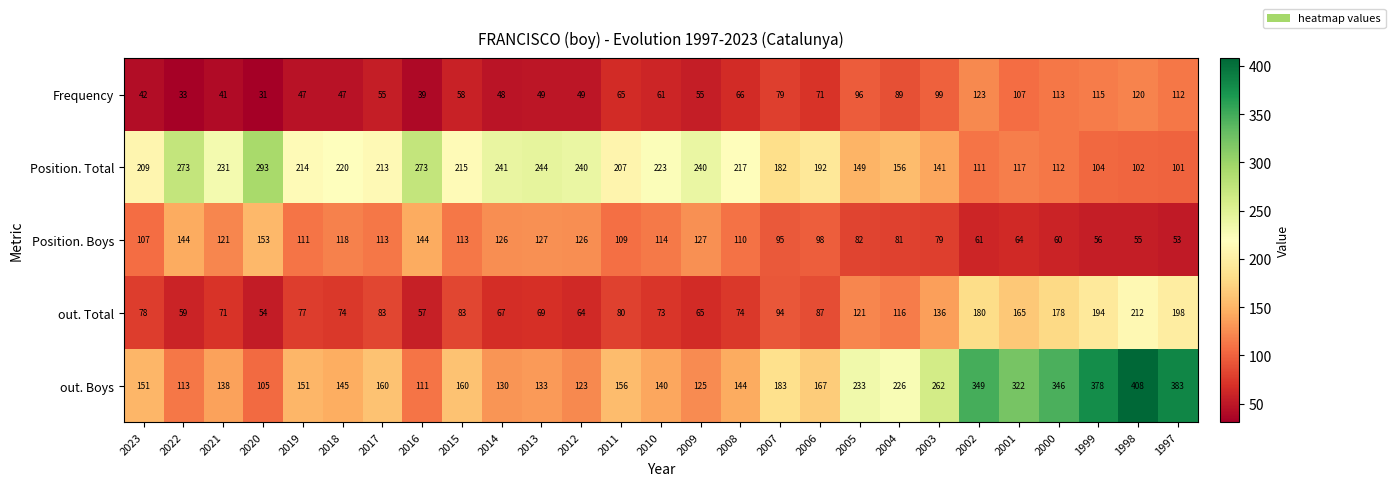

Rank the series by their maximum value, from highest to lowest.

out. Boys, Position. Total, out. Total, Position. Boys, Frequency